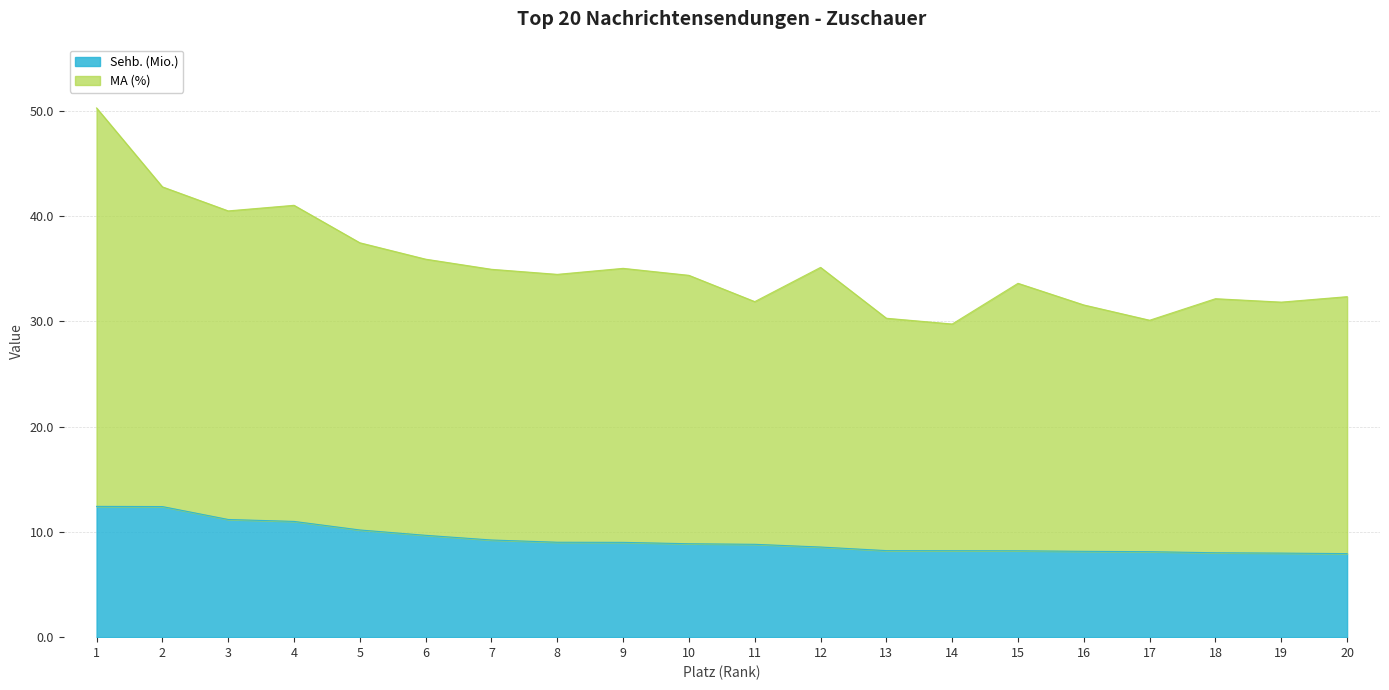

Does the chart display data point markers on the line(s)?

No